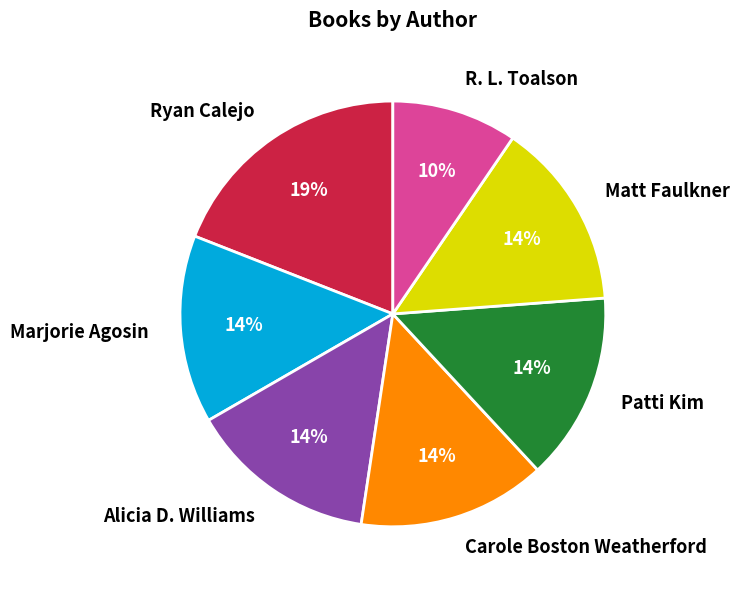

Which category has the biggest portion of the pie?

Ryan Calejo